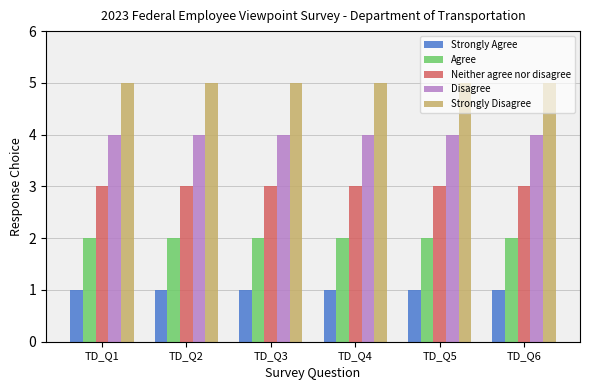

Is the value of Strongly Agree at TD_Q4 greater than the value of Strongly Disagree at TD_Q1?

No